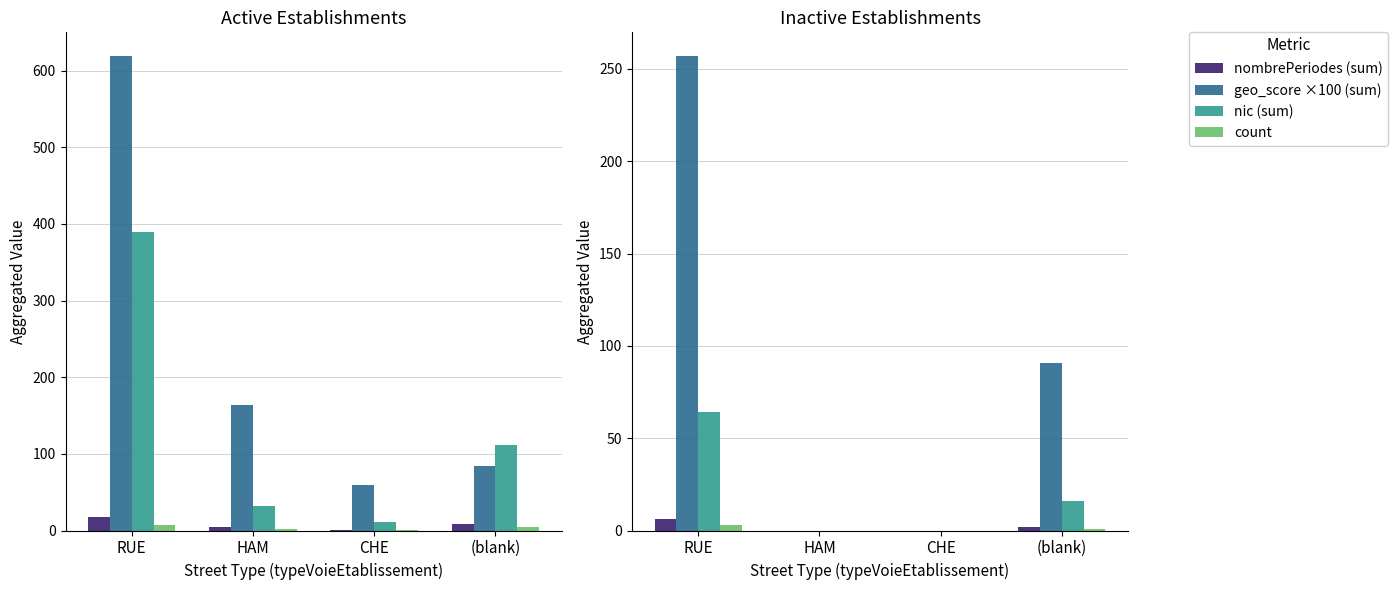

What is the label of the 3rd bar from the right?

HAM